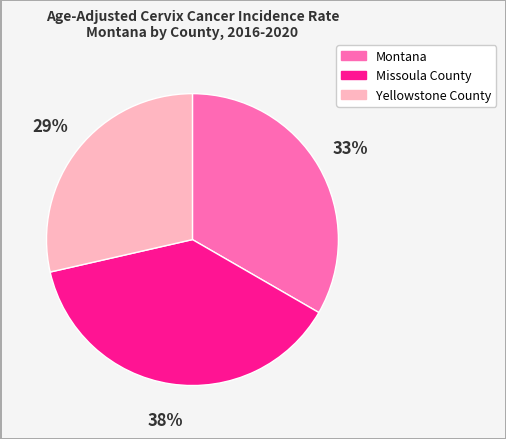

Is Missoula County the majority of the pie?

No